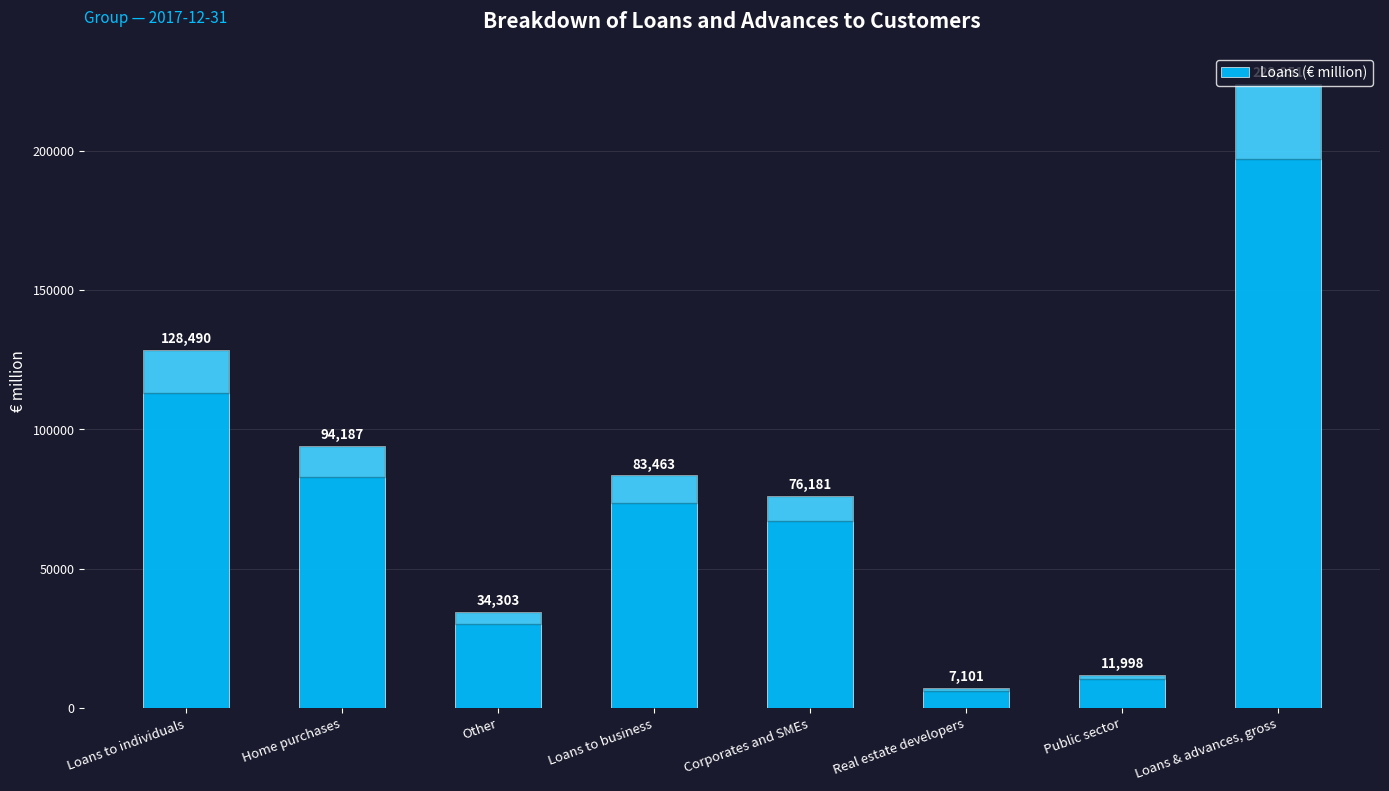

Approximately how many times larger is the value at Loans to business compared to Home purchases?

0.9